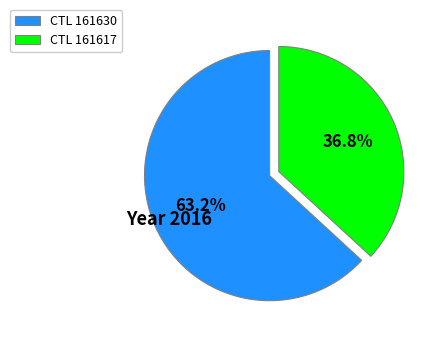

Combined, do CTL 161630 and CTL 161617 account for over 50%?

Yes